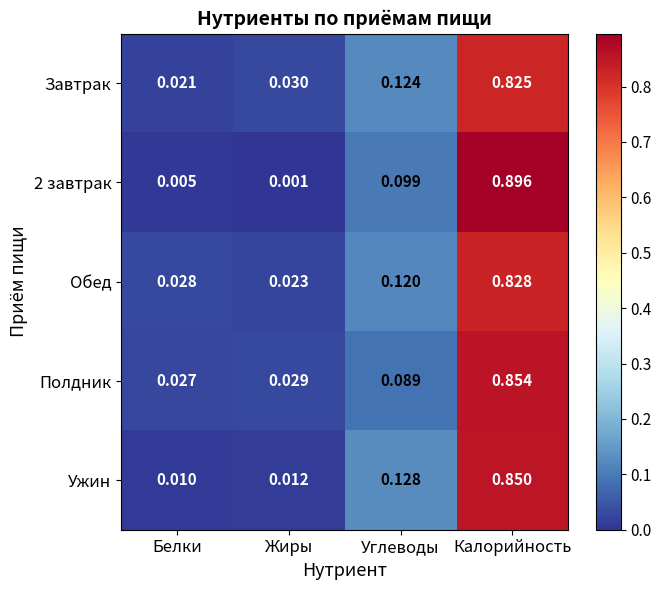

At which label does Завтрак reach its peak?

Калорийность